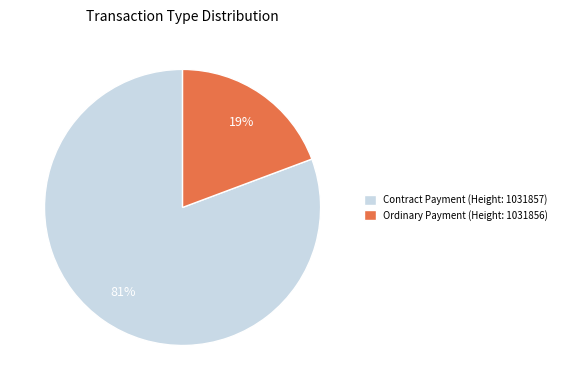

Is the sum of Contract Payment (Height: 1031857) and Ordinary Payment (Height: 1031856) greater than half?

Yes